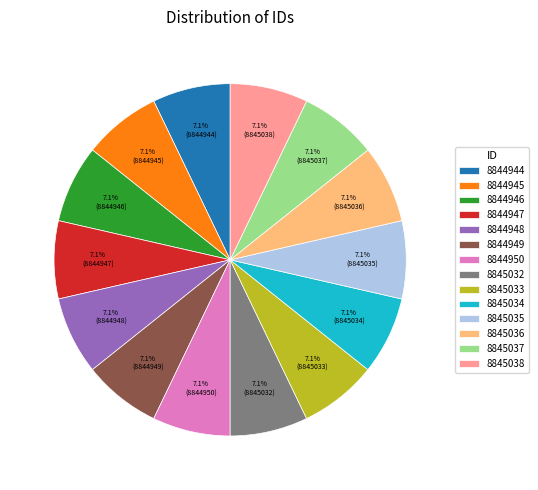

How many segments does this pie chart have?

14